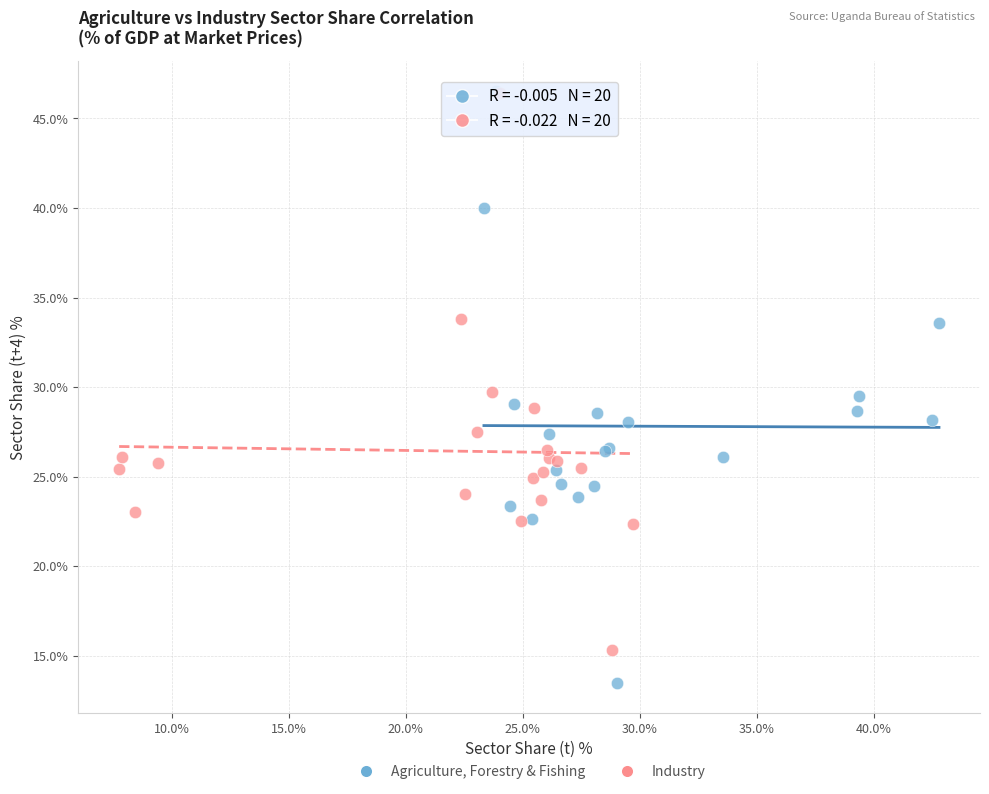

Which series has the widest spread of Y values?

Agriculture, Forestry & Fishing